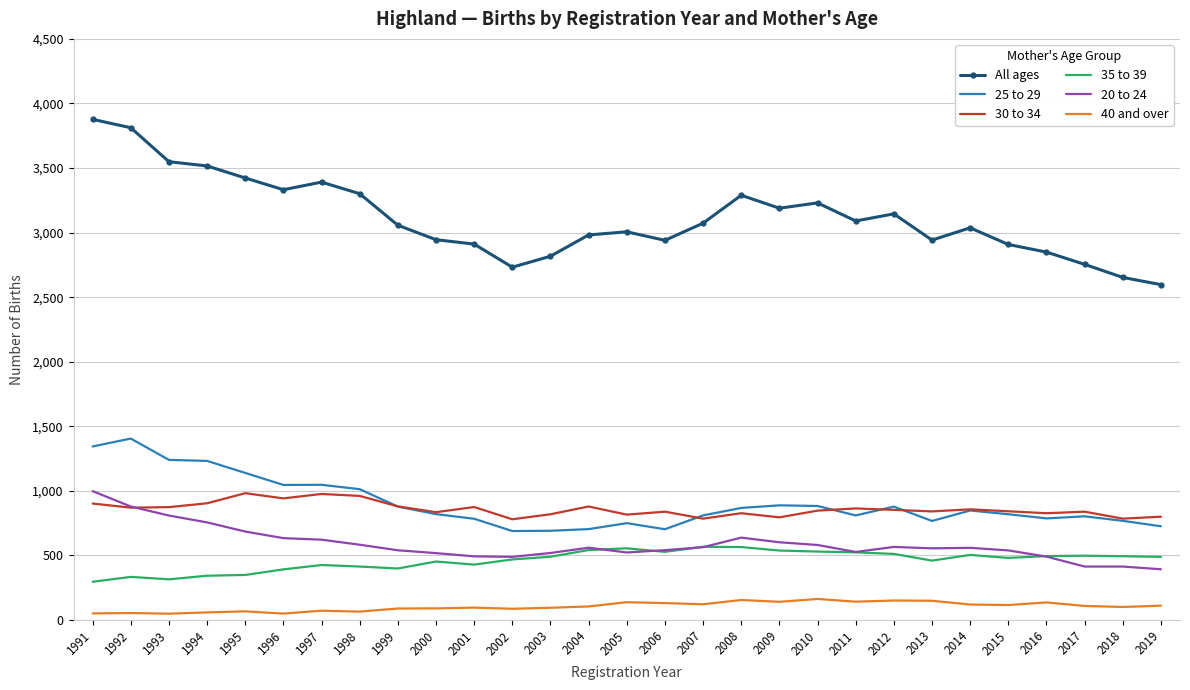

True or false: 30 to 34 and 20 to 24 cross at least once.

True